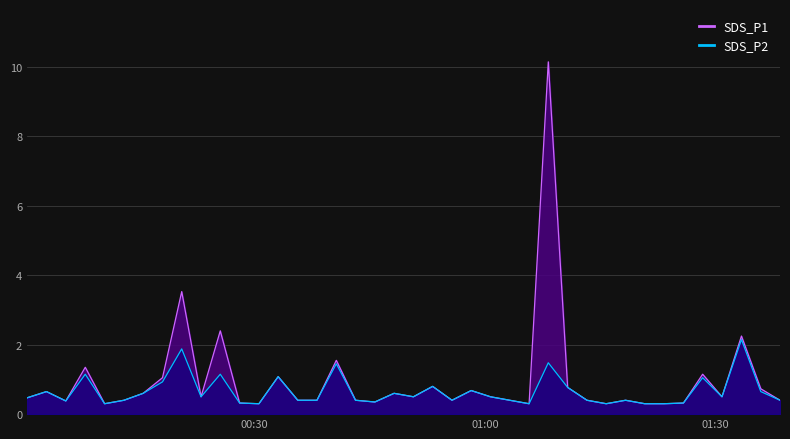

Rank the series by their maximum value, from lowest to highest.

SDS_P2, SDS_P1